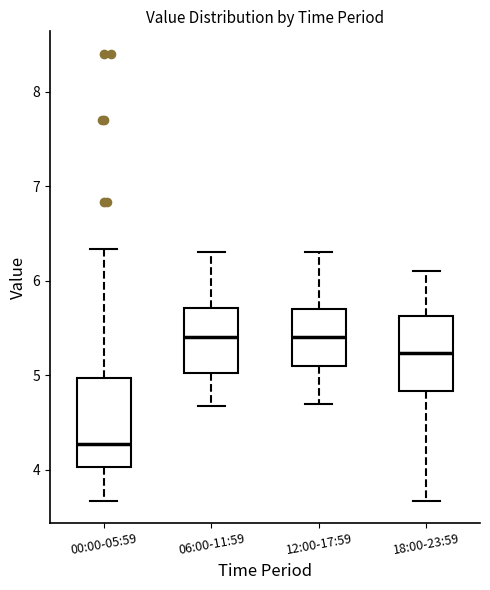

Reading left to right, read every box against the y-axis: the position of its median line, the range the box covers, and the ends of its whiskers. The values are not printed on the chart, so give them approximately, as read against the axis.

00:00-05:59: median 4.3, box 4.0 to 5.0, whiskers 3.7 to 6.3
06:00-11:59: median 5.4, box 5.0 to 5.7, whiskers 4.7 to 6.3
12:00-17:59: median 5.4, box 5.1 to 5.7, whiskers 4.7 to 6.3
18:00-23:59: median 5.2, box 4.8 to 5.6, whiskers 3.7 to 6.1